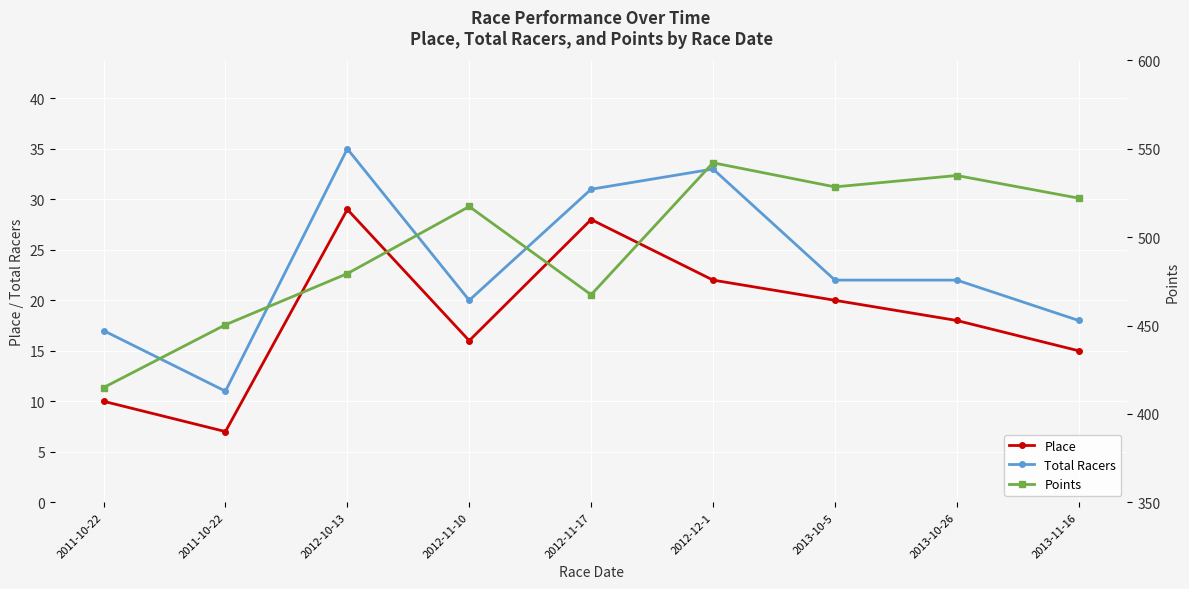

What is the label of the 5th point from the right?

2012-11-17